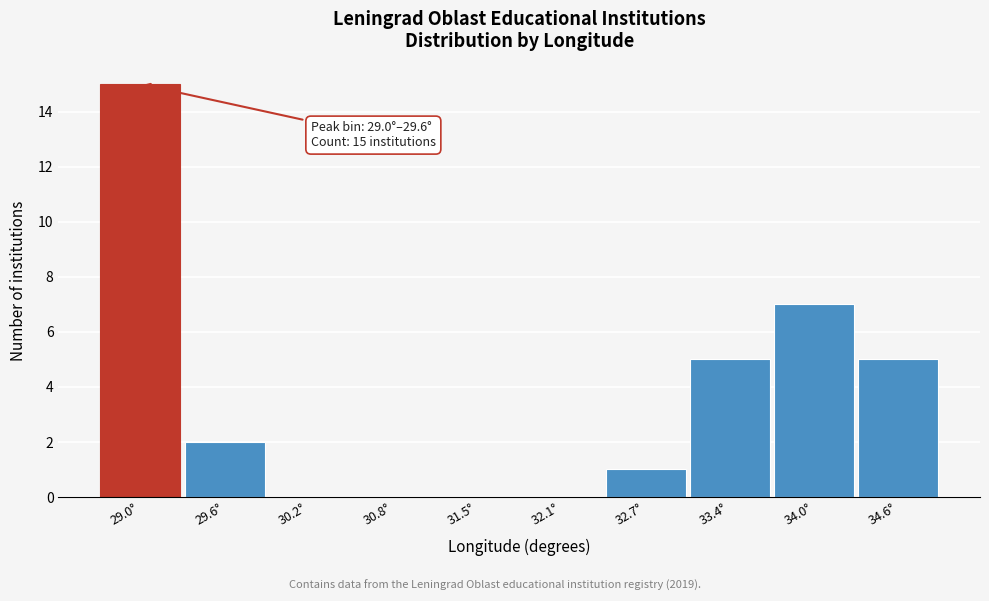

Reading left to right, transcribe all the data shown in this chart.

29.0°=15	29.6°=2	30.2°=0	30.8°=0	31.5°=0	32.1°=0	32.7°=1	33.4°=5	34.0°=7	34.6°=5